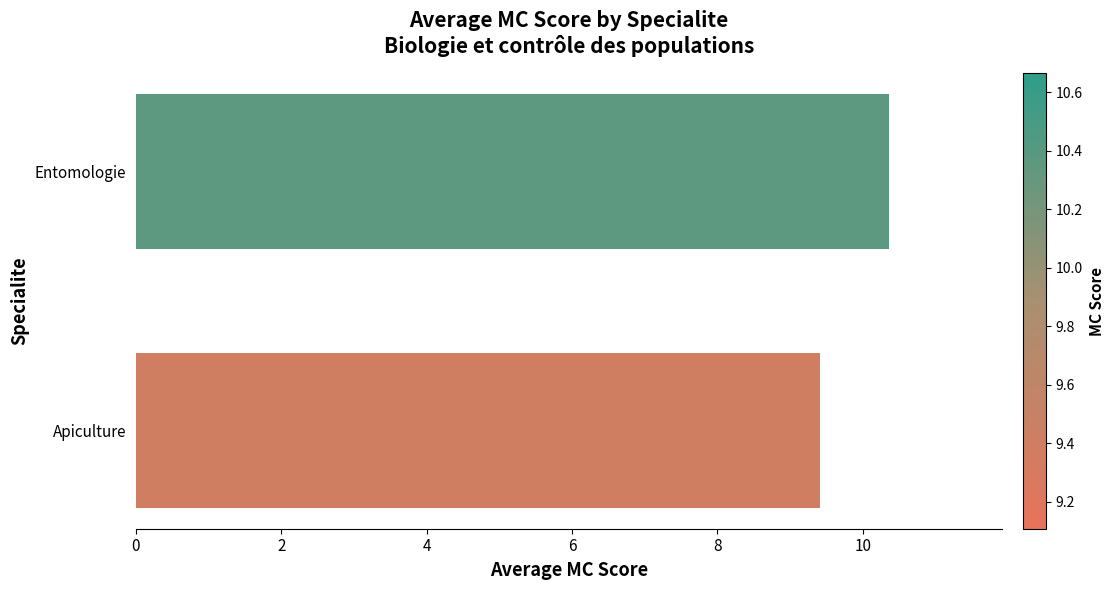

What is the sum of all values?

19.8